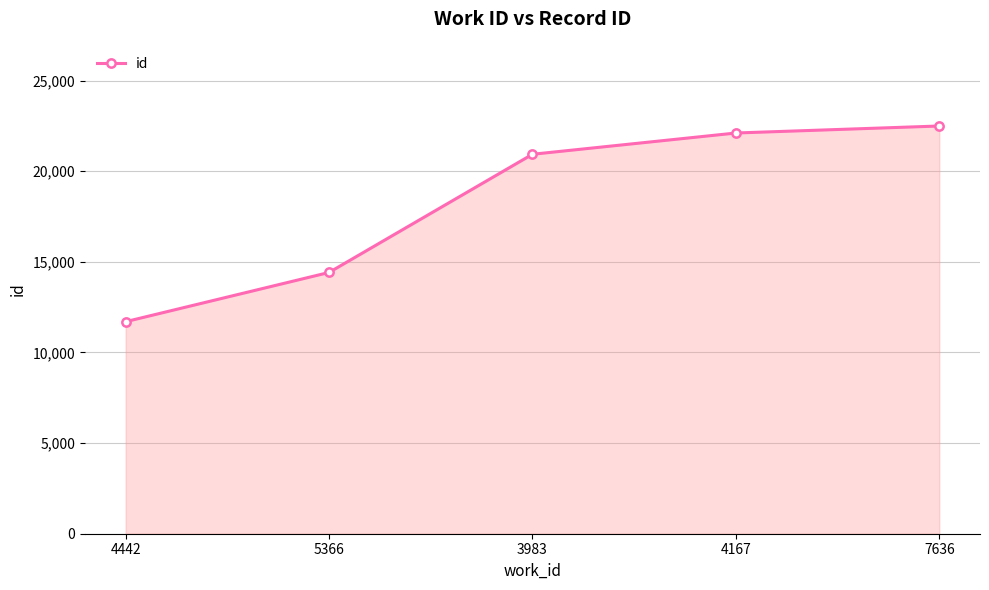

What is the difference between the values at 4442 and 7636?

10795